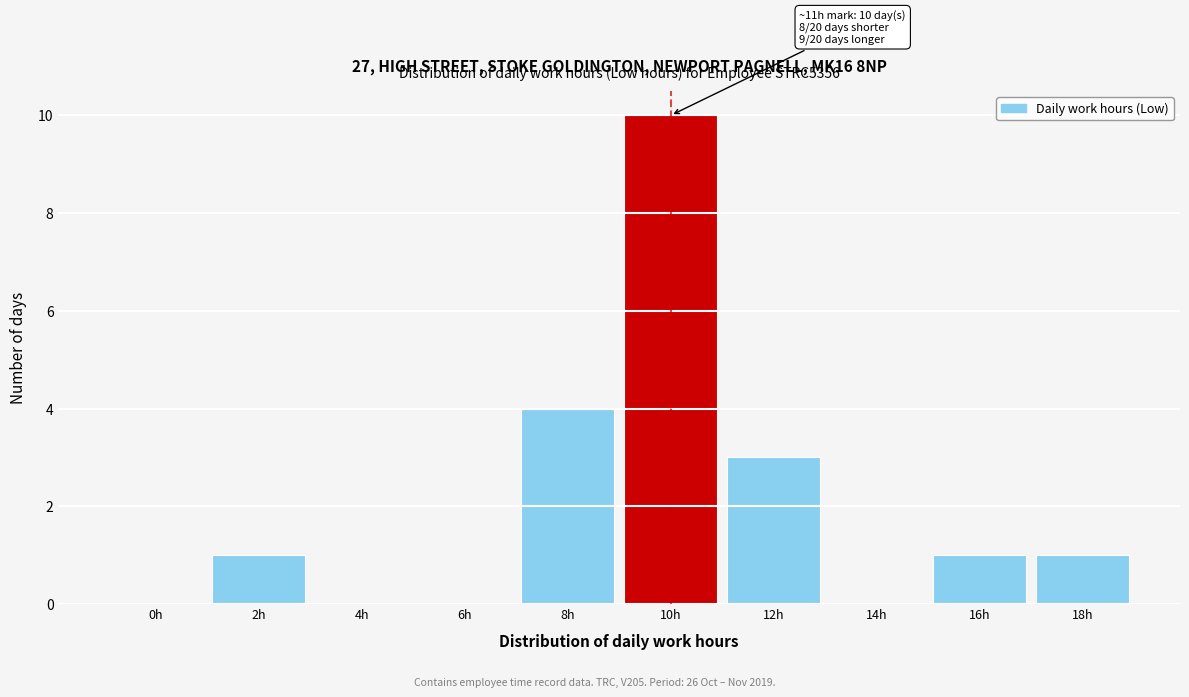

Reading left to right, list all the values displayed in this chart.

0h=0	2h=1	4h=0	6h=0	8h=4	10h=10	12h=3	14h=0	16h=1	18h=1